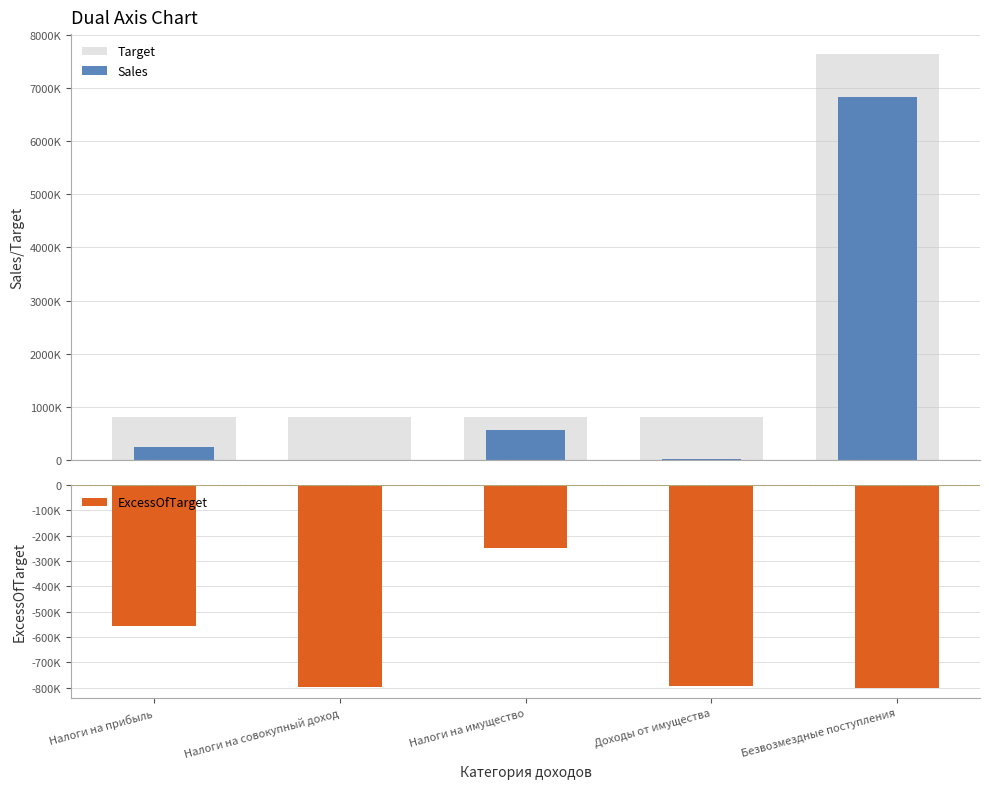

At how many categories does at least one series exceed 2162166?

1